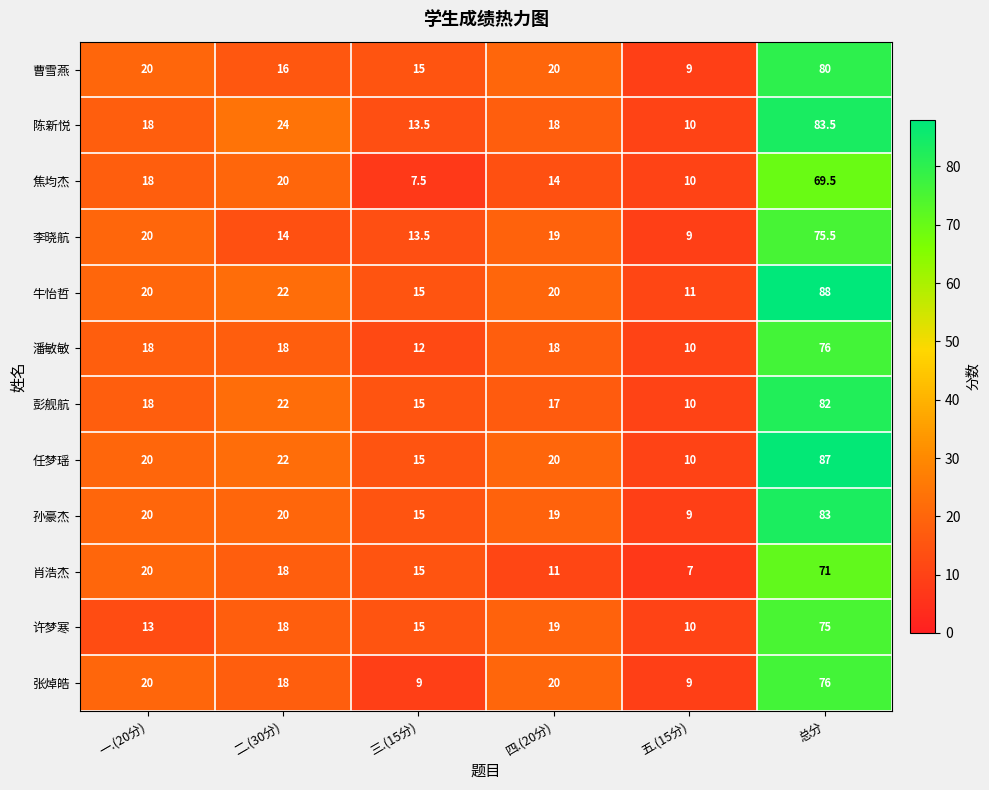

The 曹雪燕 series shows 16.0 at 二.(30分). True or false?

True